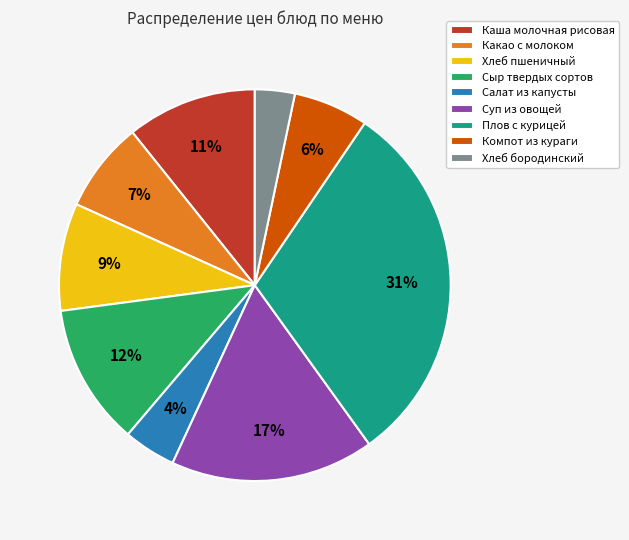

Approximately how many times larger is the value at Плов с курицей compared to Каша молочная рисовая?

2.8